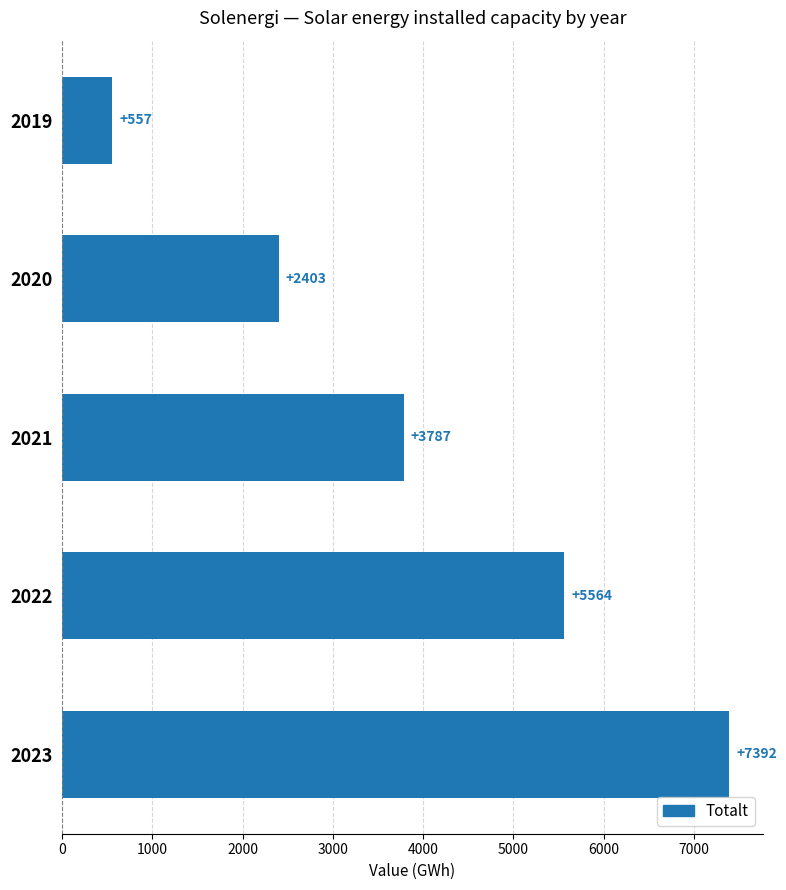

Reading top to bottom, list all the values displayed in this chart.

2019=557	2020=2403	2021=3787	2022=5564	2023=7392